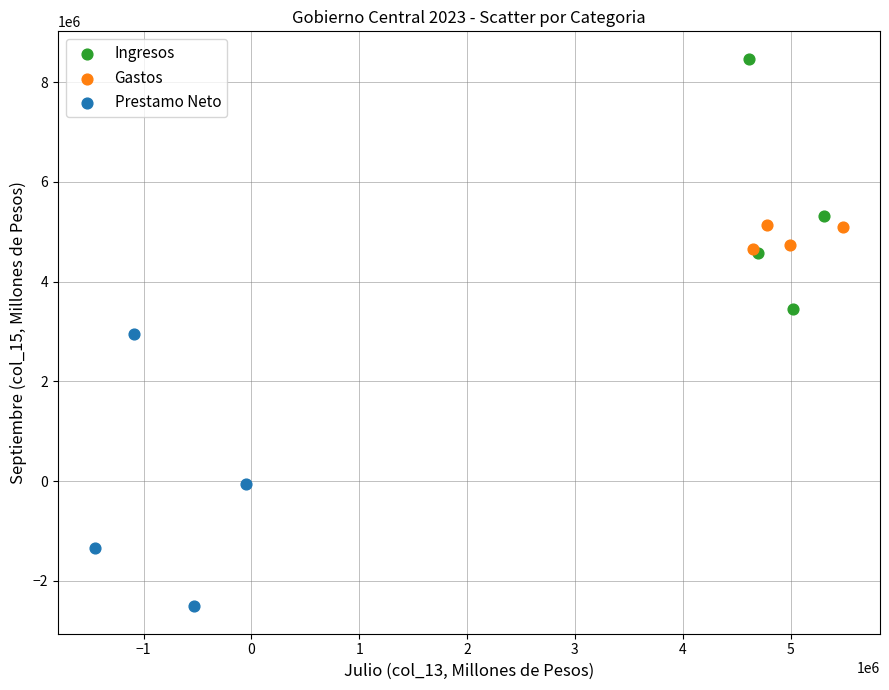

Which series has the widest spread of Y values?

Prestamo Neto